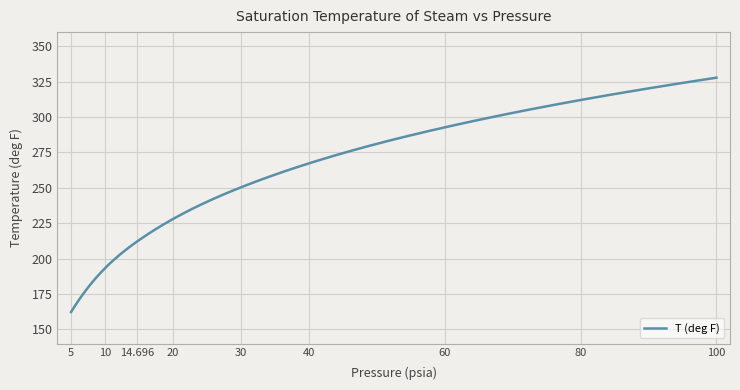

What is the smallest value displayed?

162.2